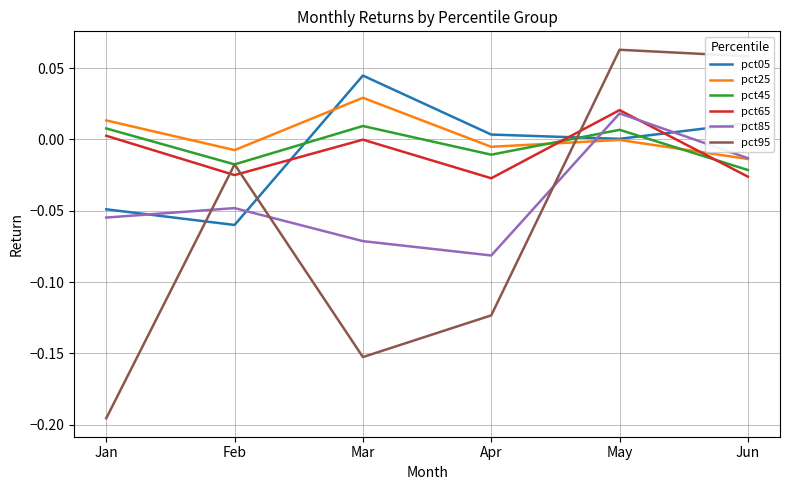

The value of pct95 at Feb is -0.0. True or false?

True